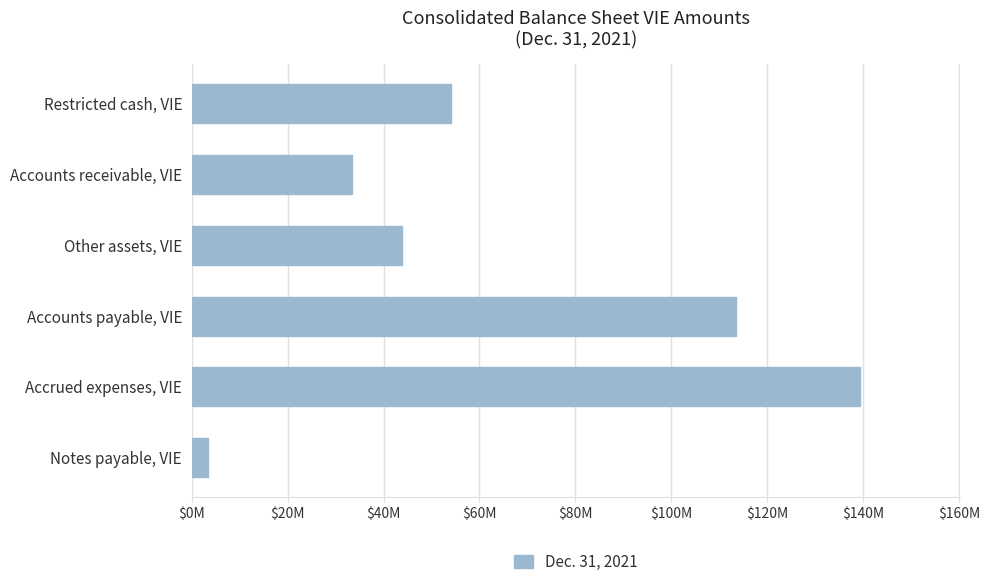

Rank the categories by value from lowest to highest.

Notes payable, VIE, Accounts receivable, VIE, Other assets, VIE, Restricted cash, VIE, Accounts payable, VIE, Accrued expenses, VIE